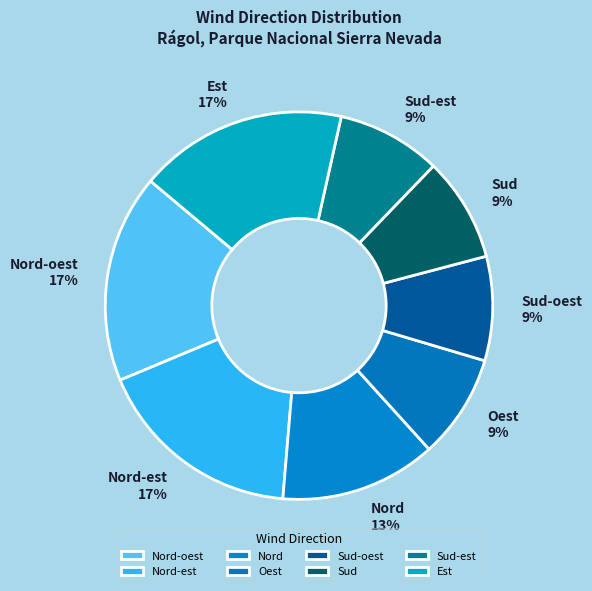

To the nearest percent, what is the average slice percentage?

12%